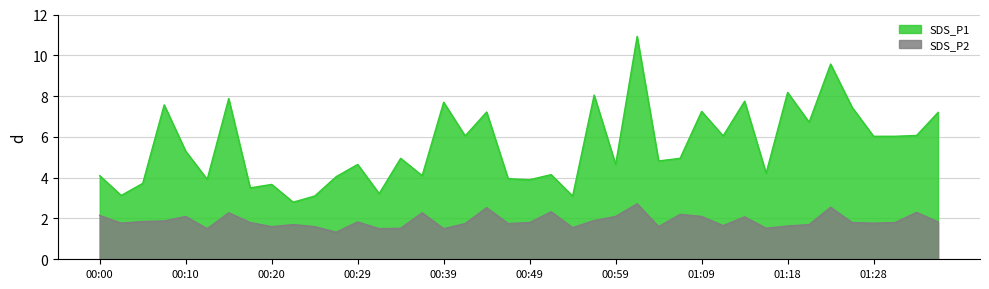

At which category is the sum across all series the highest?

01:01